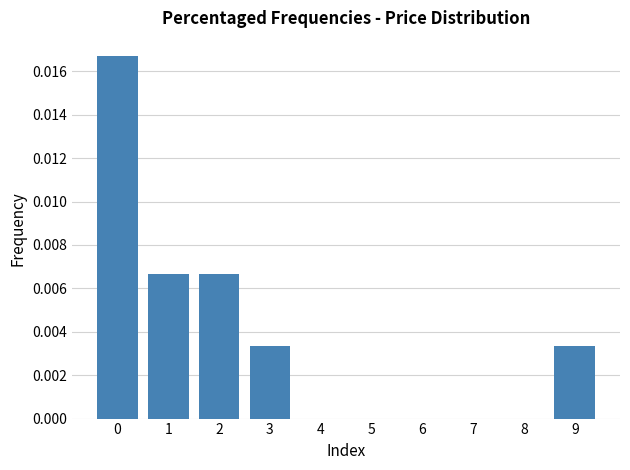

Between 6 and 3, which is larger?

3